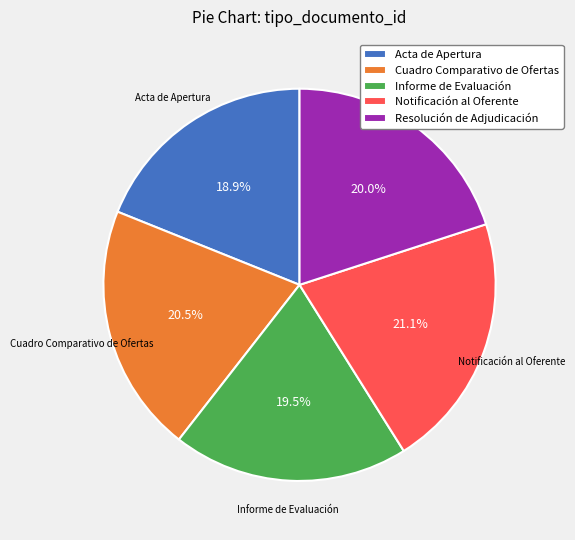

Rank the categories by value from lowest to highest.

Acta de Apertura, Informe de Evaluación, Resolución de Adjudicación, Cuadro Comparativo de Ofertas, Notificación al Oferente